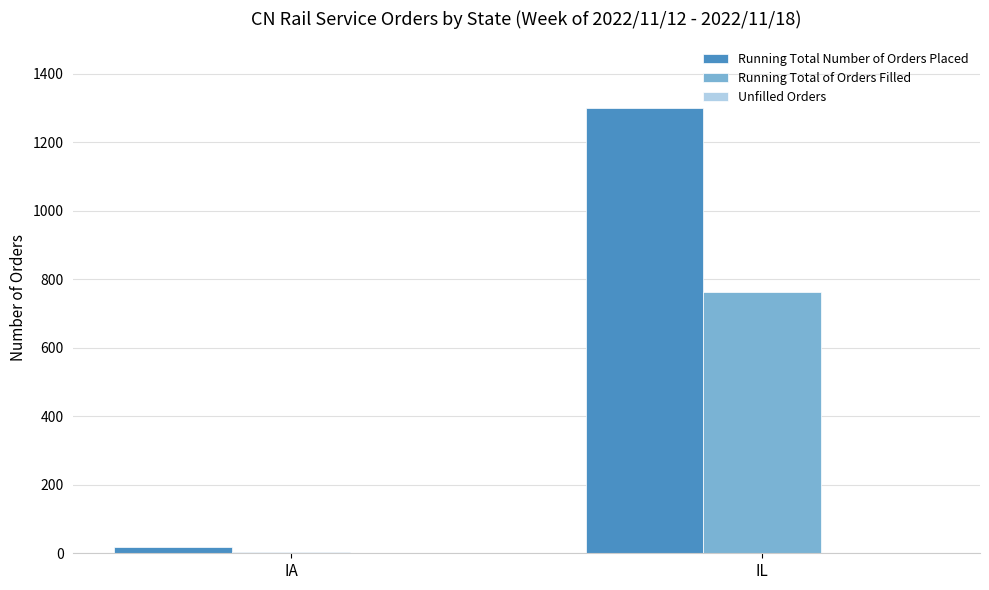

What is the total value across all series at IL?

2062